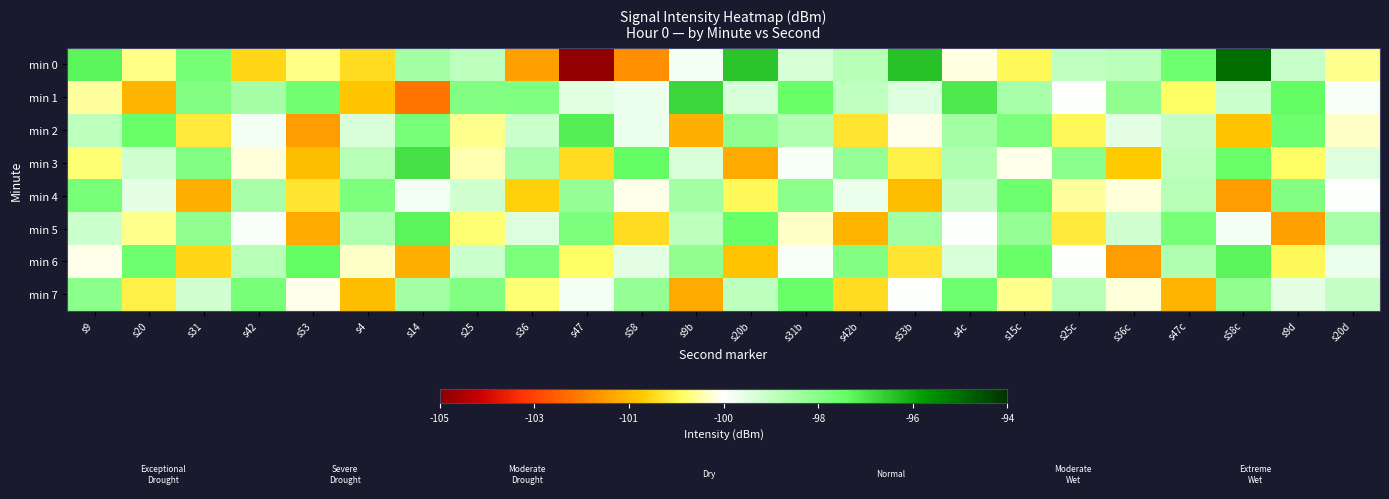

Between s14 and s20b, which is larger?

s20b